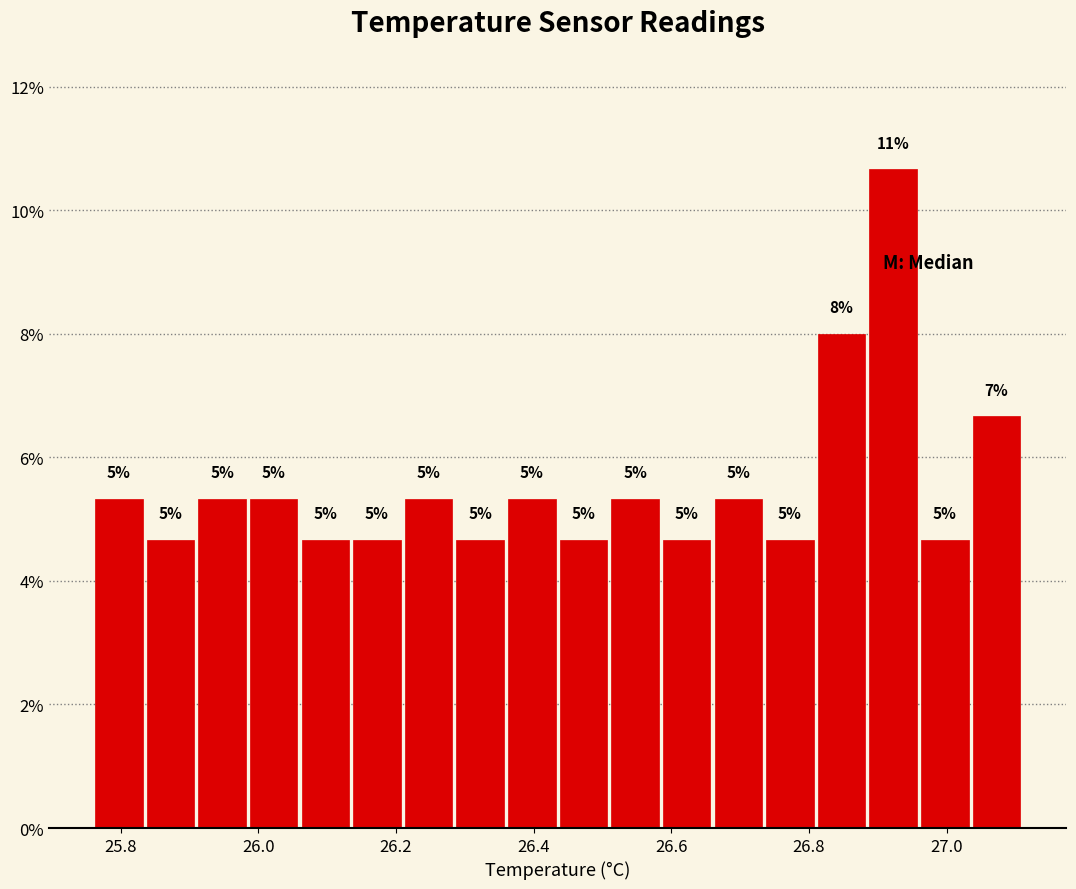

Read against the x-axis, roughly where is the centre of the tallest bar?

26.92